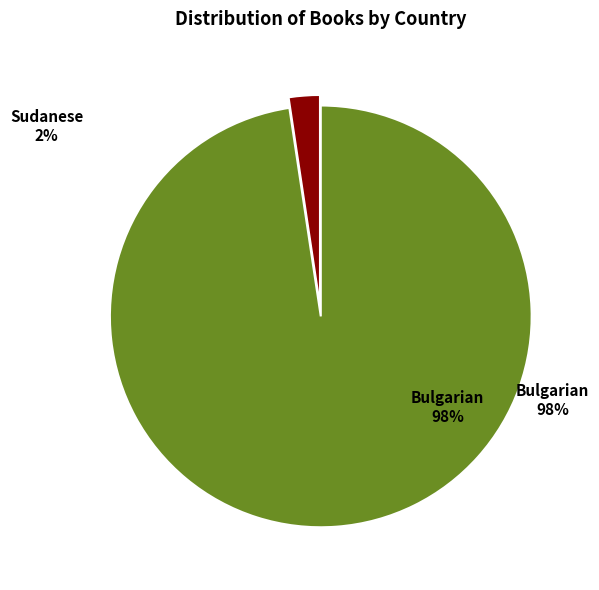

To the nearest percent, what is the average slice percentage?

50%